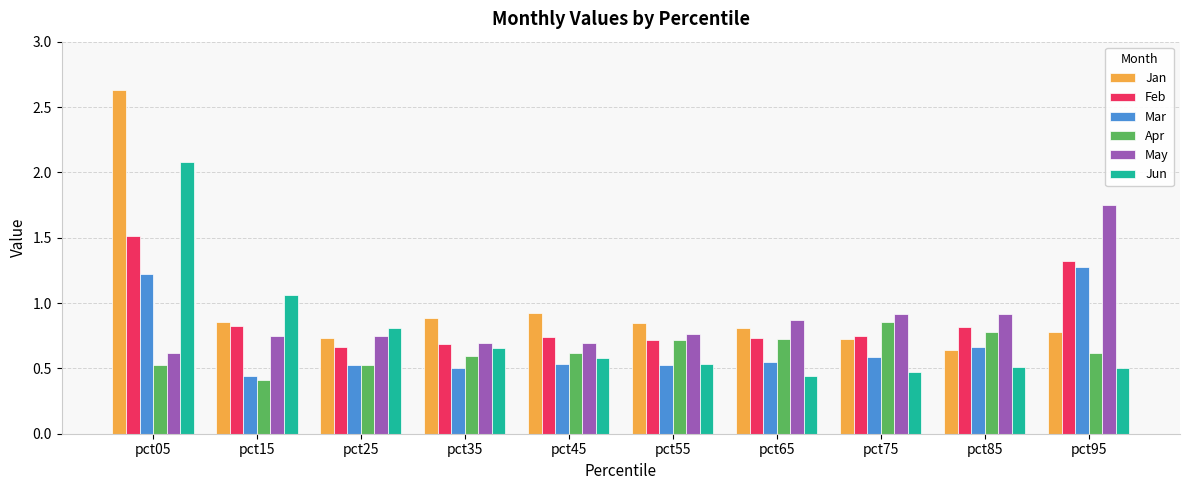

How many categories are shown in the chart?

10